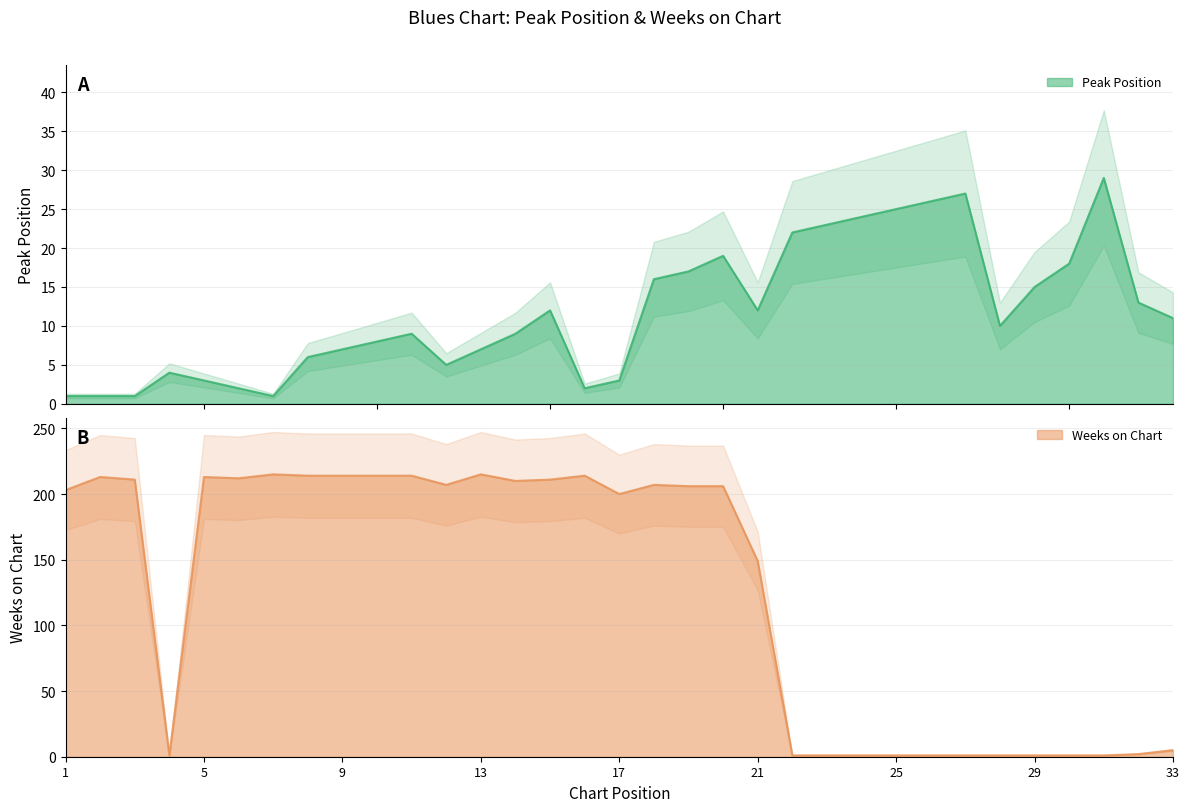

Where is the first local minimum for Peak Position?

7